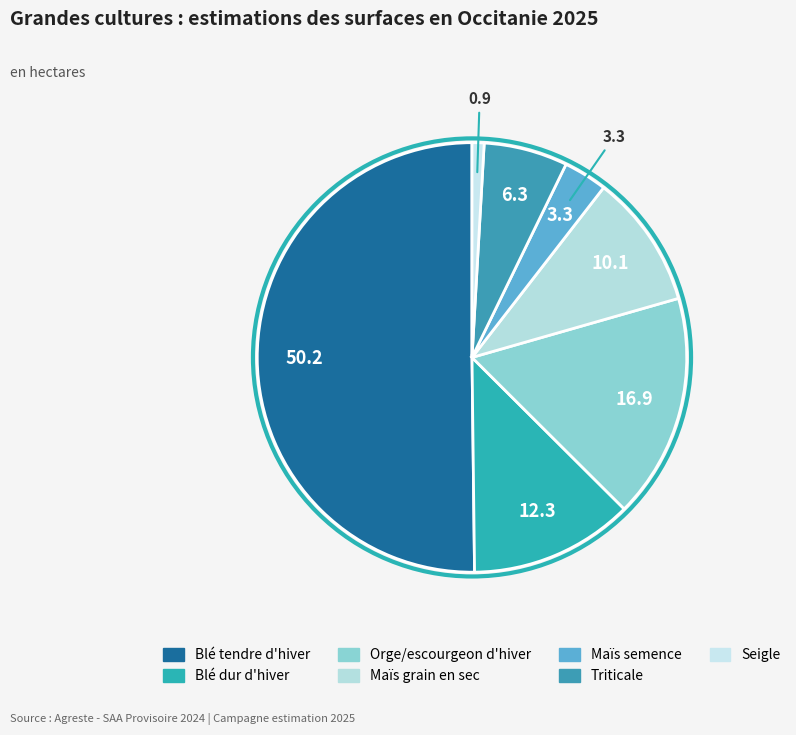

Between Blé dur d'hiver and Maïs semence, which is larger?

Blé dur d'hiver